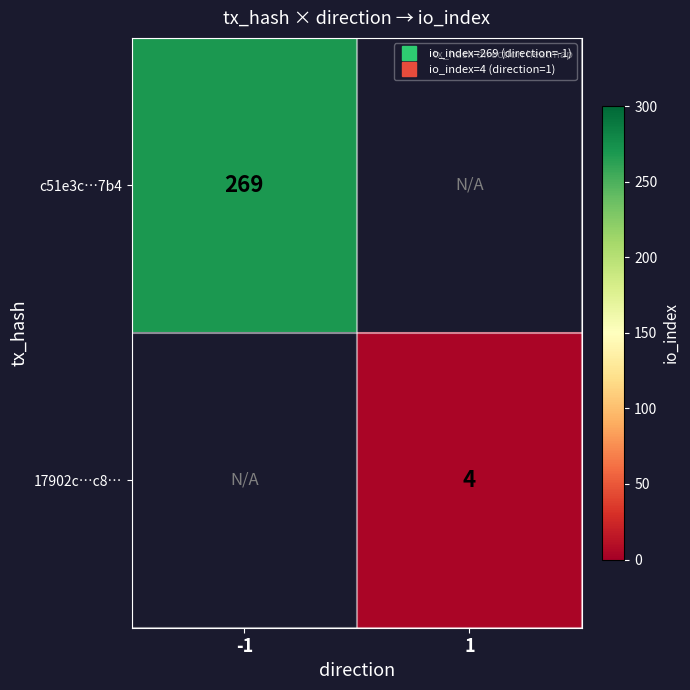

Which has a higher value, 1 or -1?

-1